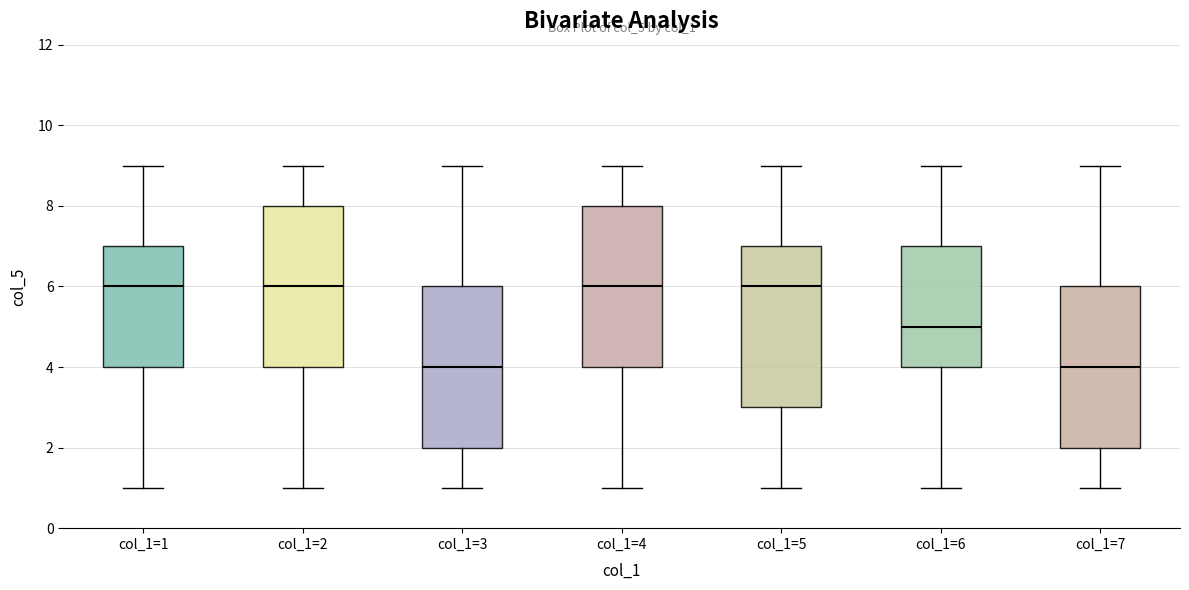

Reading left to right, read every box against the y-axis: the position of its median line, the range the box covers, and the ends of its whiskers. The values are not printed on the chart, so give them approximately, as read against the axis.

col_1=1: median 6, box 4 to 7, whiskers 1 to 9
col_1=2: median 6, box 4 to 8, whiskers 1 to 9
col_1=3: median 4, box 2 to 6, whiskers 1 to 9
col_1=4: median 6, box 4 to 8, whiskers 1 to 9
col_1=5: median 6, box 3 to 7, whiskers 1 to 9
col_1=6: median 5, box 4 to 7, whiskers 1 to 9
col_1=7: median 4, box 2 to 6, whiskers 1 to 9